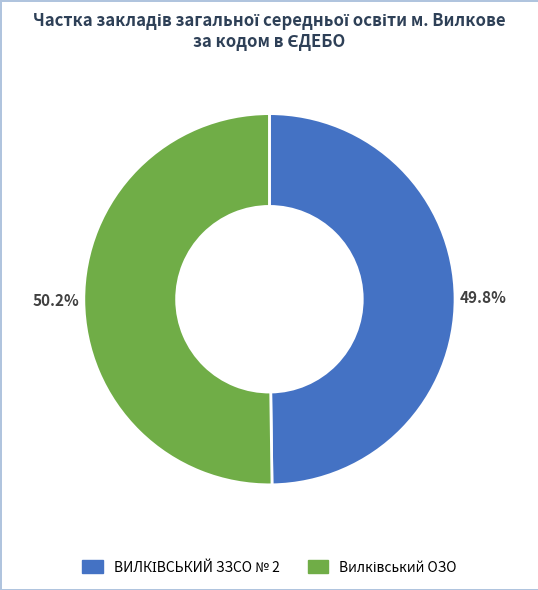

Is there any slice that represents more than half of the pie?

Yes